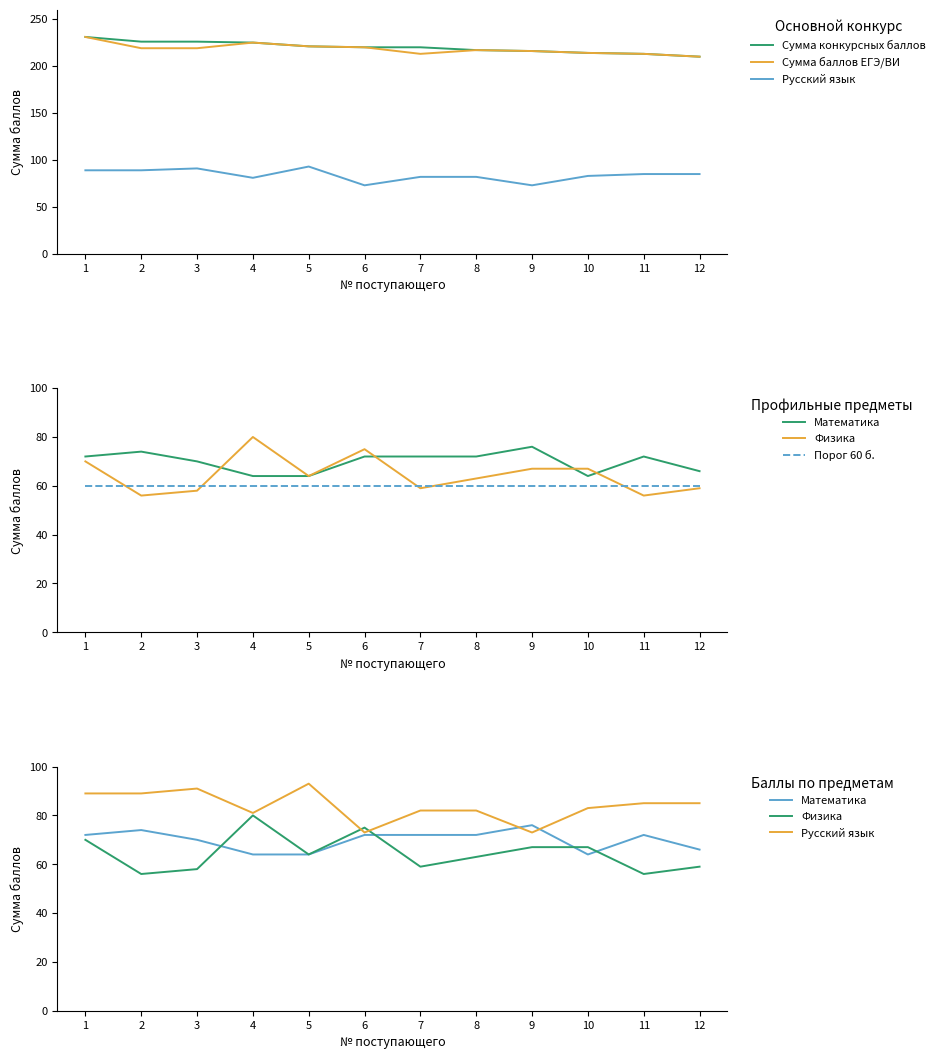

Which label corresponds to the largest value in the chart?

1